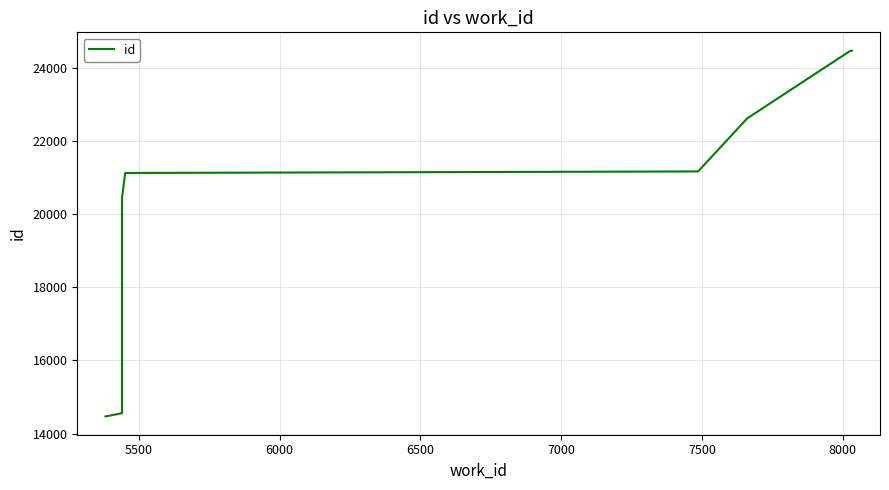

Count the number of data series in this chart.

1